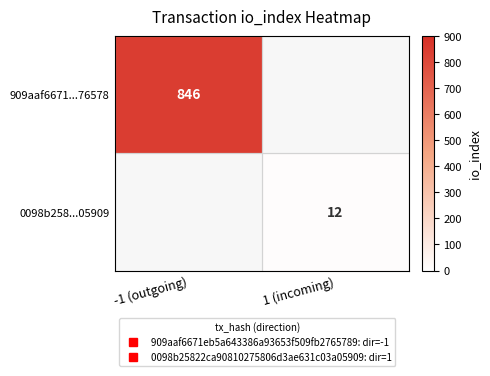

True or false: 909aaf6671...76578 has a value of 370.0 at -1 (outgoing).

False